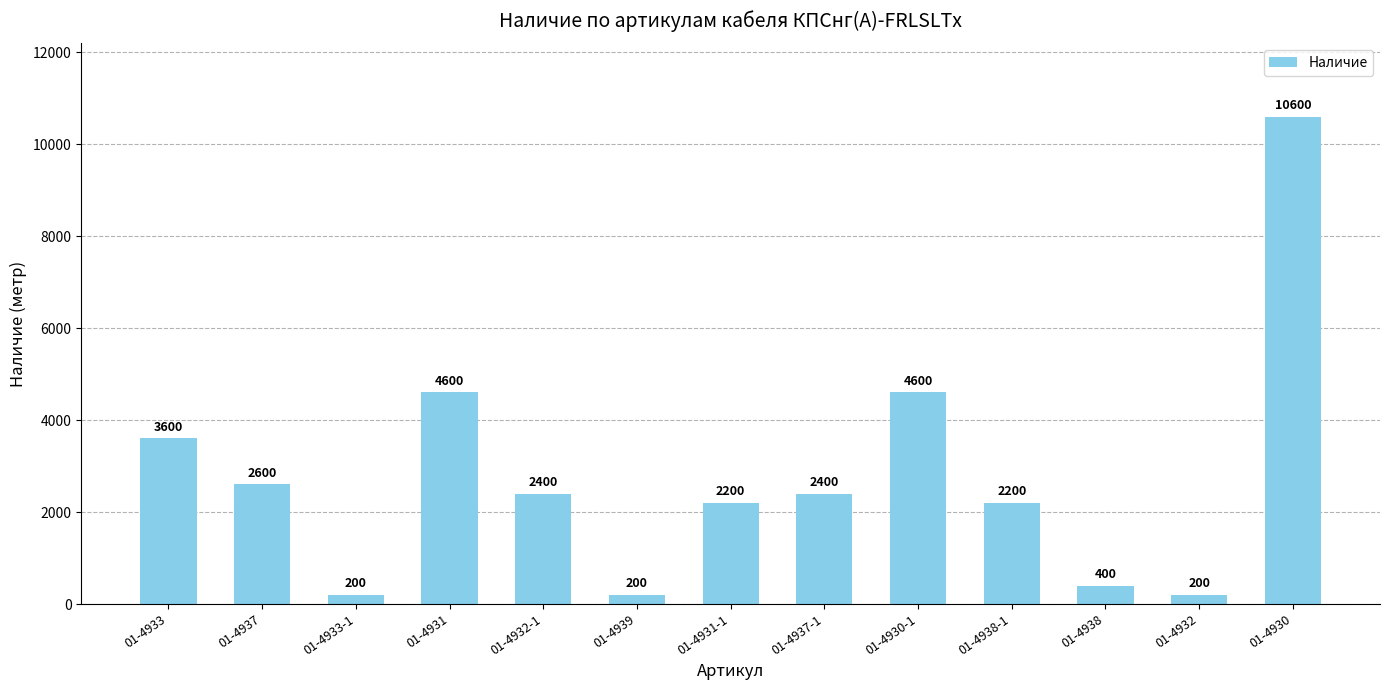

What is the minimum value shown in the chart?

200